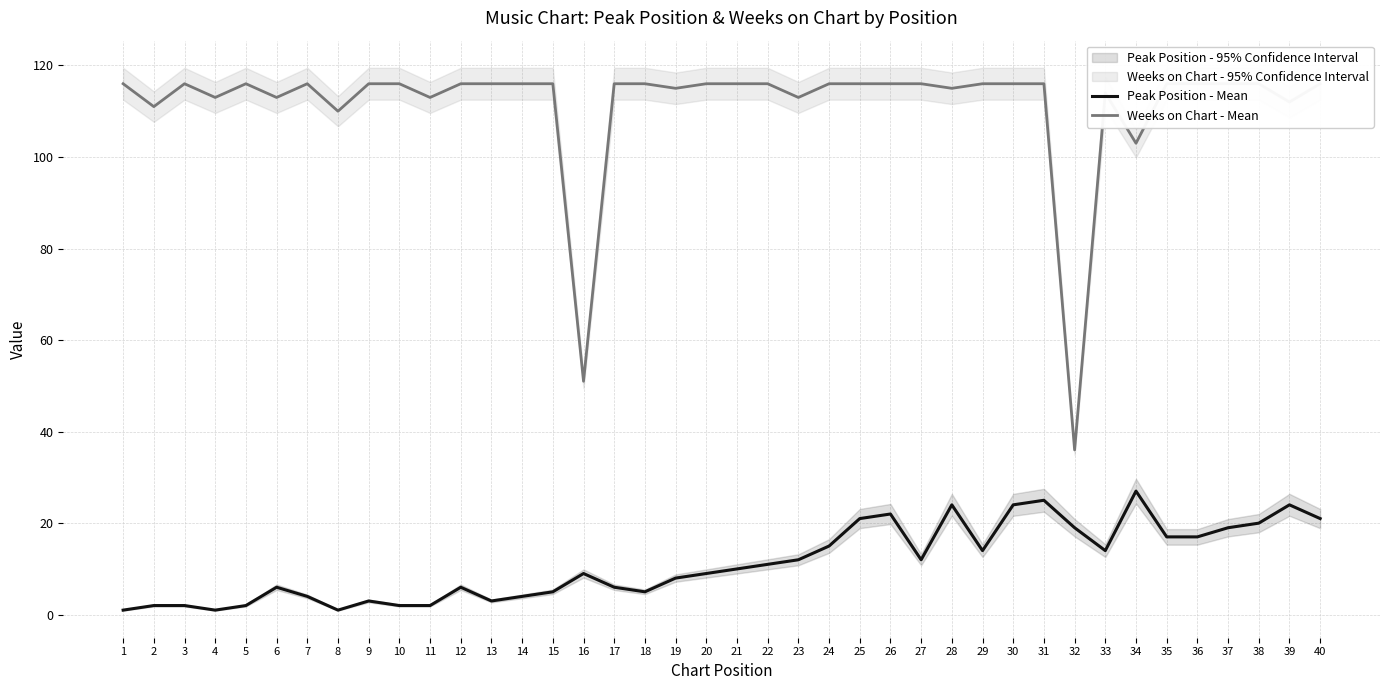

How many distinct data groups are displayed?

2